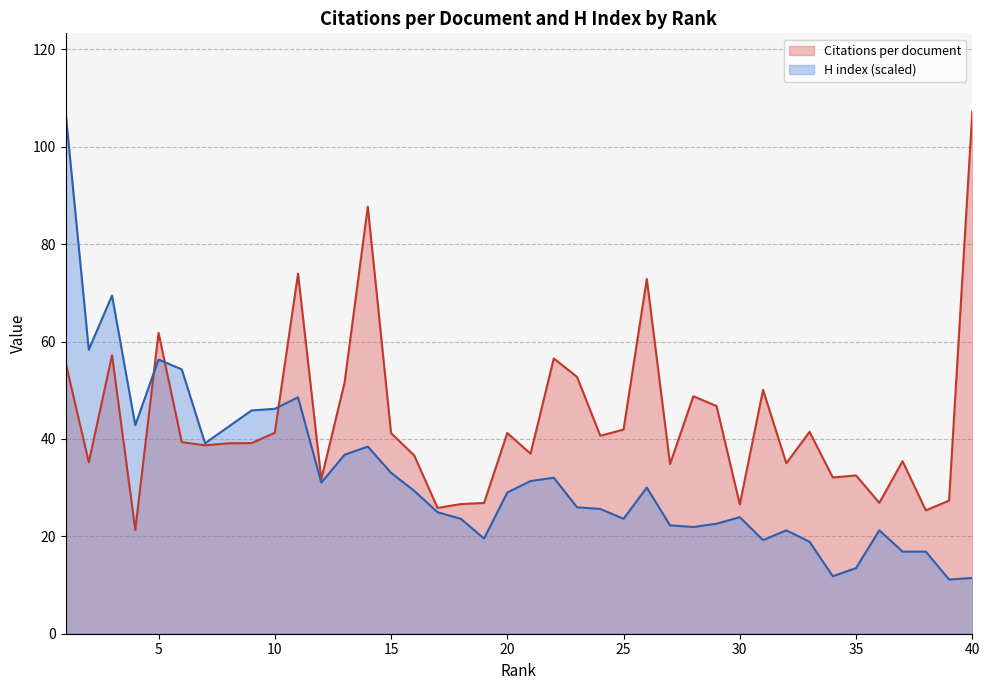

Which series ends up on top after the final intersection of H index and Citations per document?

Citations per document